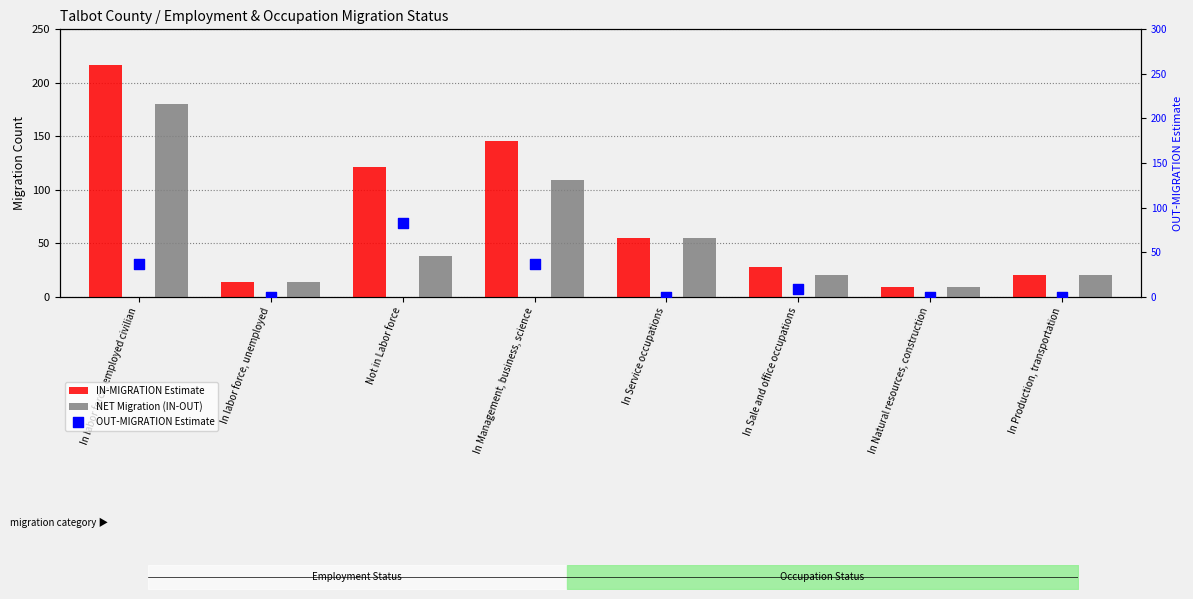

Is the value of OUT-MIGRATION Estimate at In Sale and office occupations greater than the value of NET Migration (IN-OUT) at In Management, business, science?

No